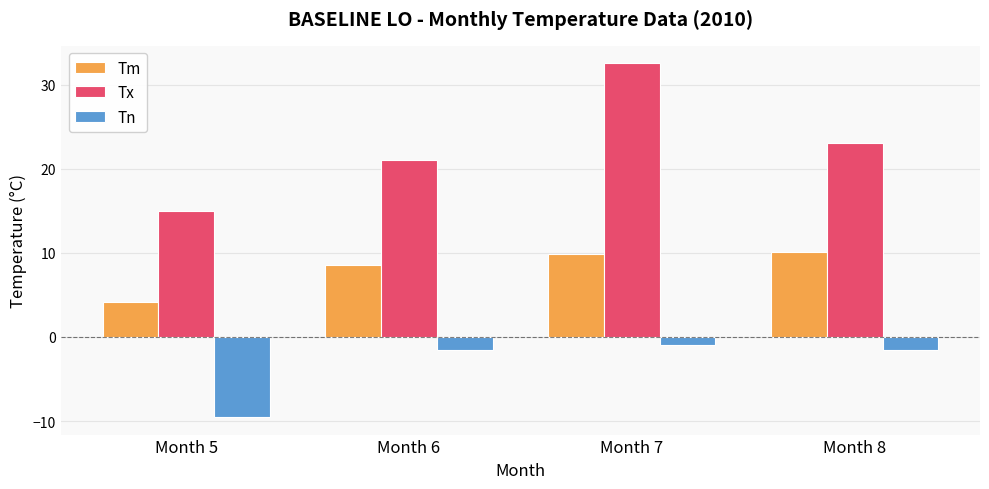

True or false: Tm has a value of 5.0 at Month 7.

False